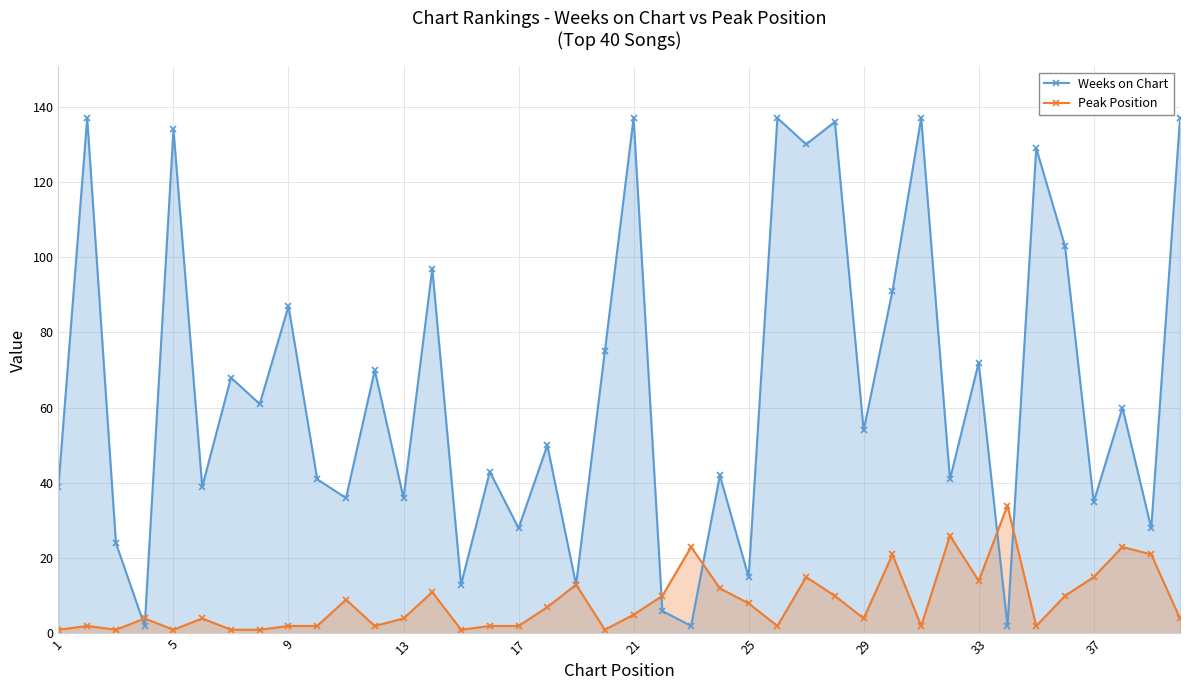

At how many categories does at least one series exceed 80?

13